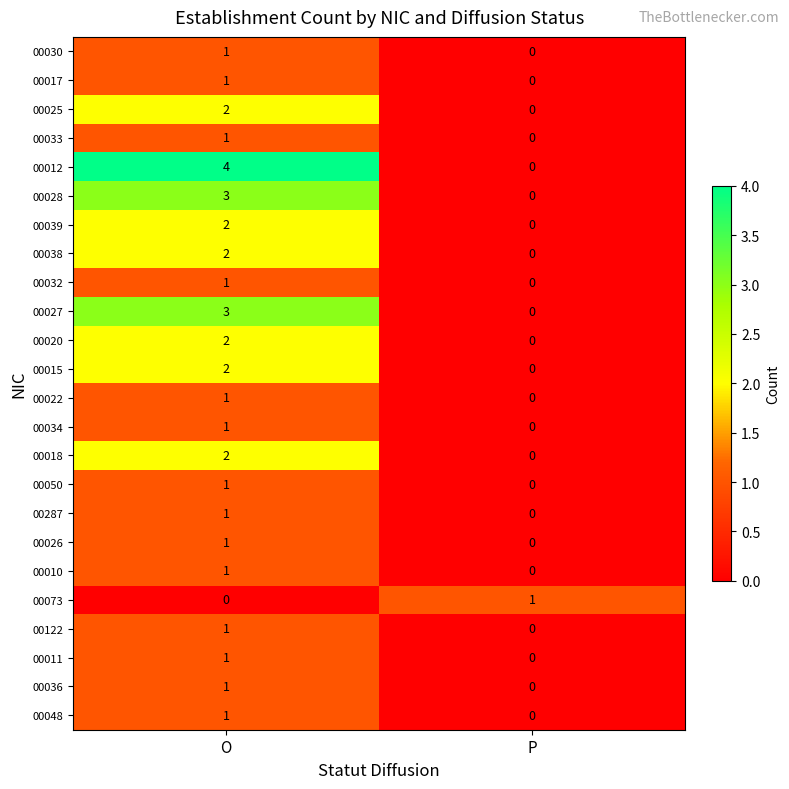

Which series has the widest spread of values?

00012